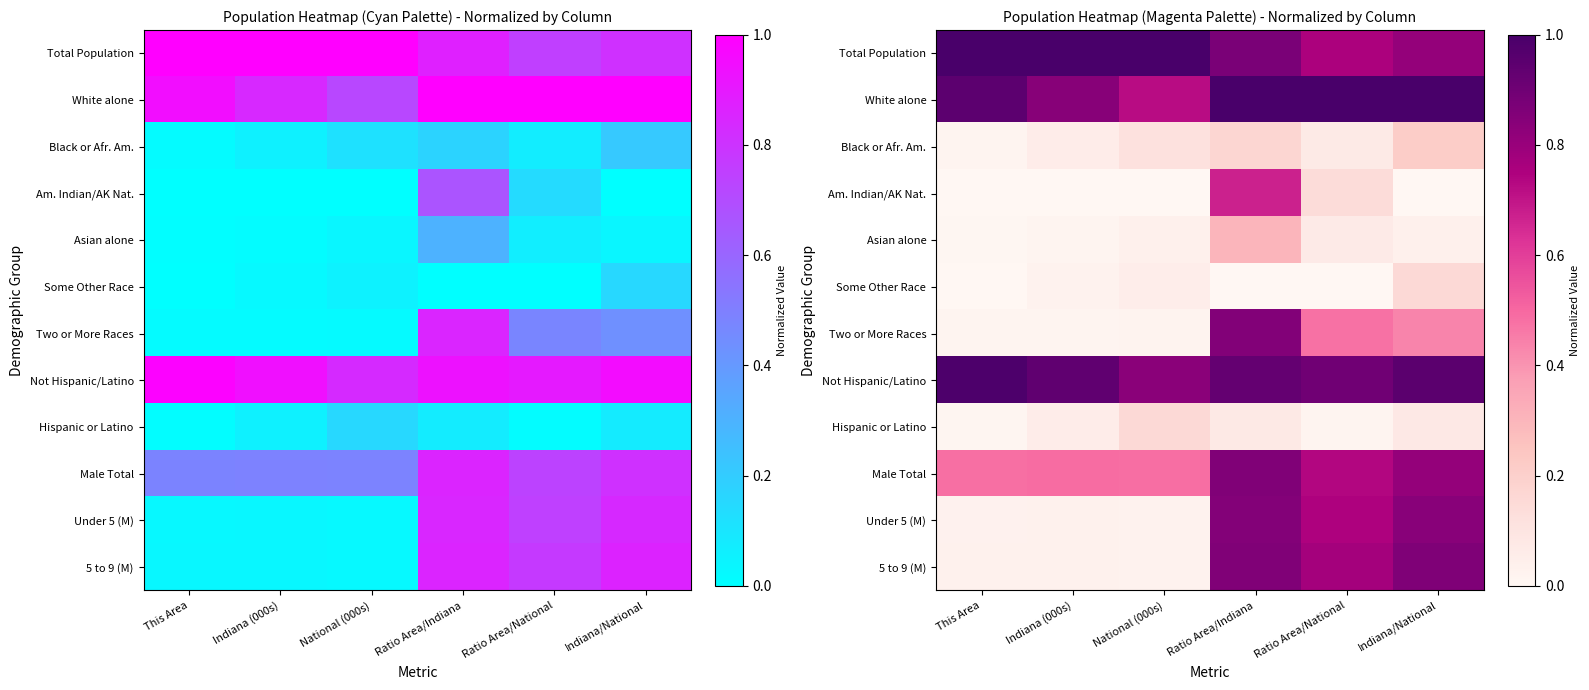

The value of Am. Indian/AK Nat. at Ratio Area/National is 0.1. True or false?

True